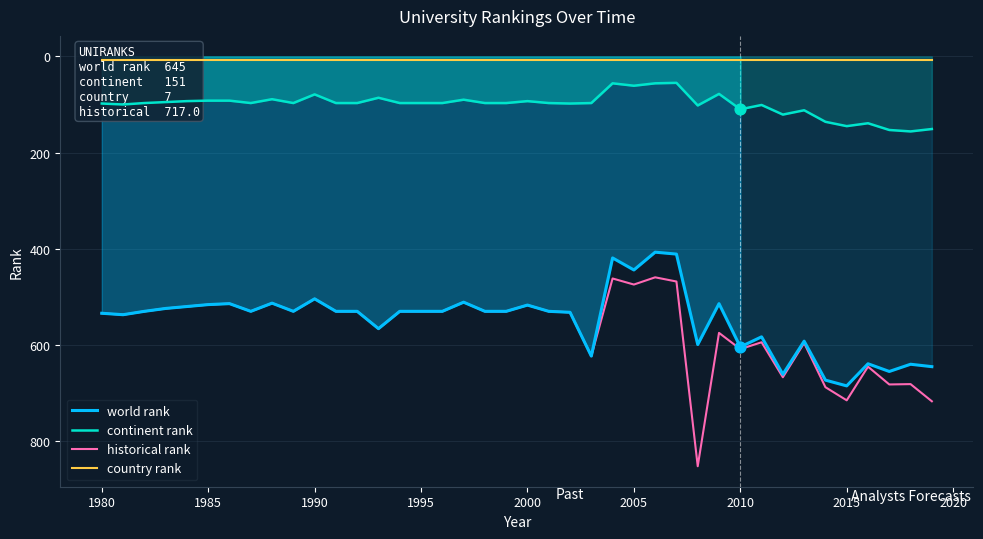

What is the minimum value for world rank?

407.0